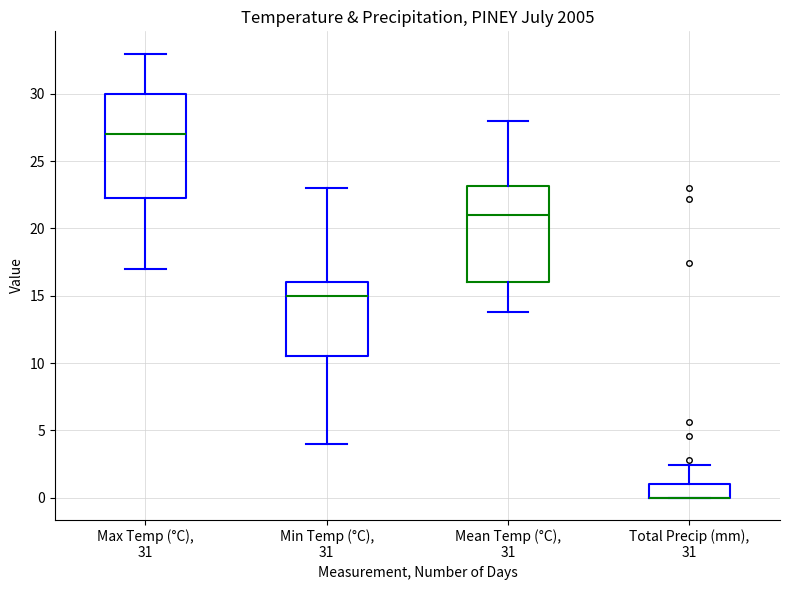

Reading left to right, read every box against the y-axis: the position of its median line, the range the box covers, and the ends of its whiskers. The values are not printed on the chart, so give them approximately, as read against the axis.

Max Temp (°C), 31: median 27.0, box 22.5 to 30.0, whiskers 17.0 to 33.0
Min Temp (°C), 31: median 15.0, box 10.5 to 16.0, whiskers 4.0 to 23.0
Mean Temp (°C), 31: median 21.0, box 16.0 to 23.0, whiskers 14.0 to 28.0
Total Precip (mm), 31: median 0.0 (drawn on the box's lower edge), box 0.0 to 1.0, whiskers 0.0 to 2.5